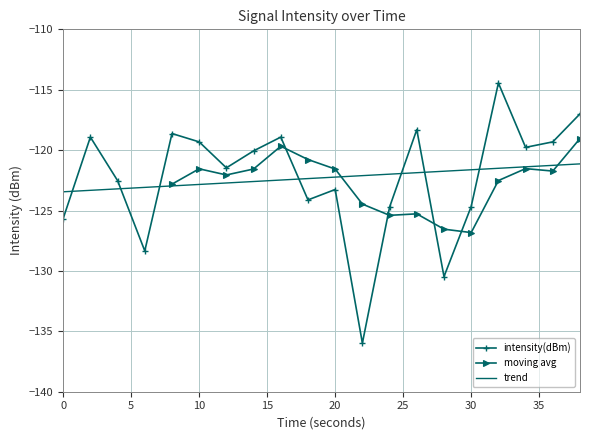

What is the maximum value for intensity(dBm)?

-114.4